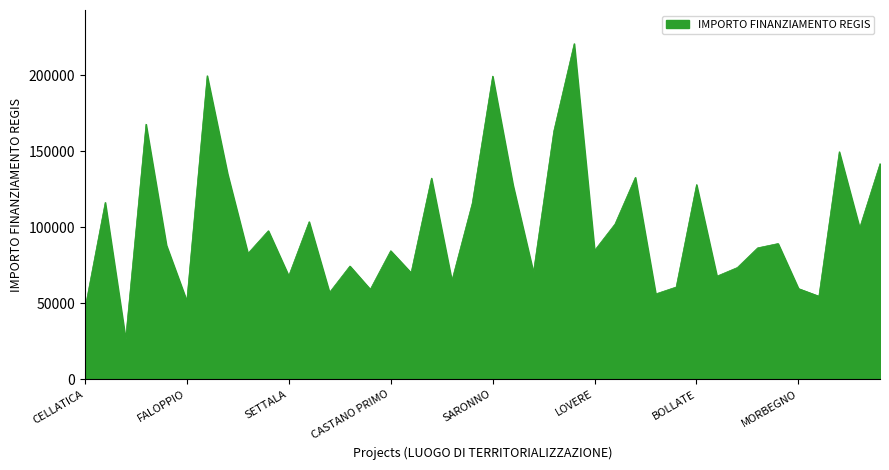

What is the minimum value shown in the chart?

26730.0